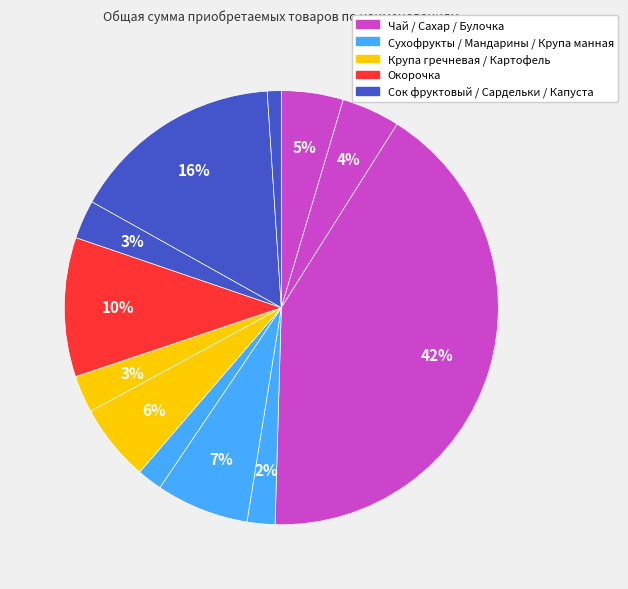

To the nearest percent, what is the average slice percentage?

8%